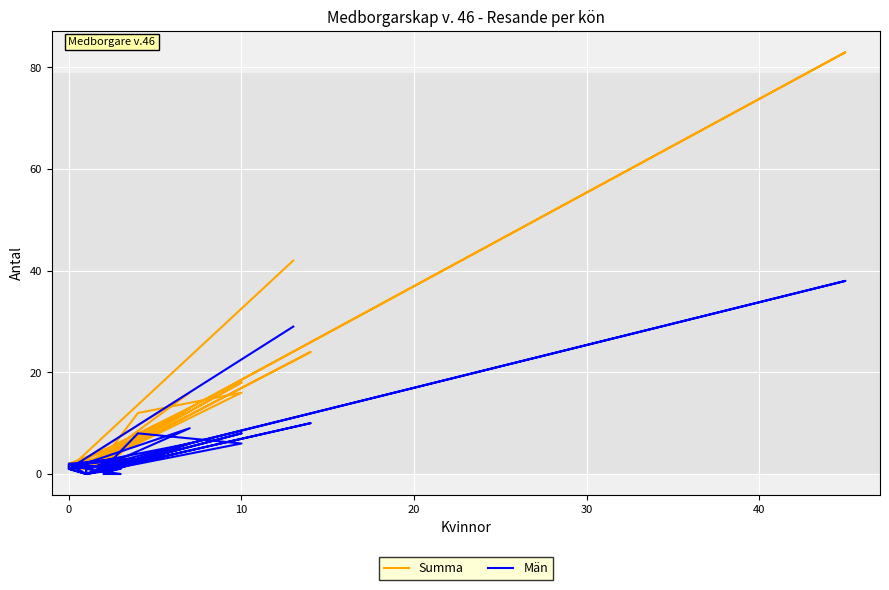

True or false: Män and Summa intersect in this chart.

False